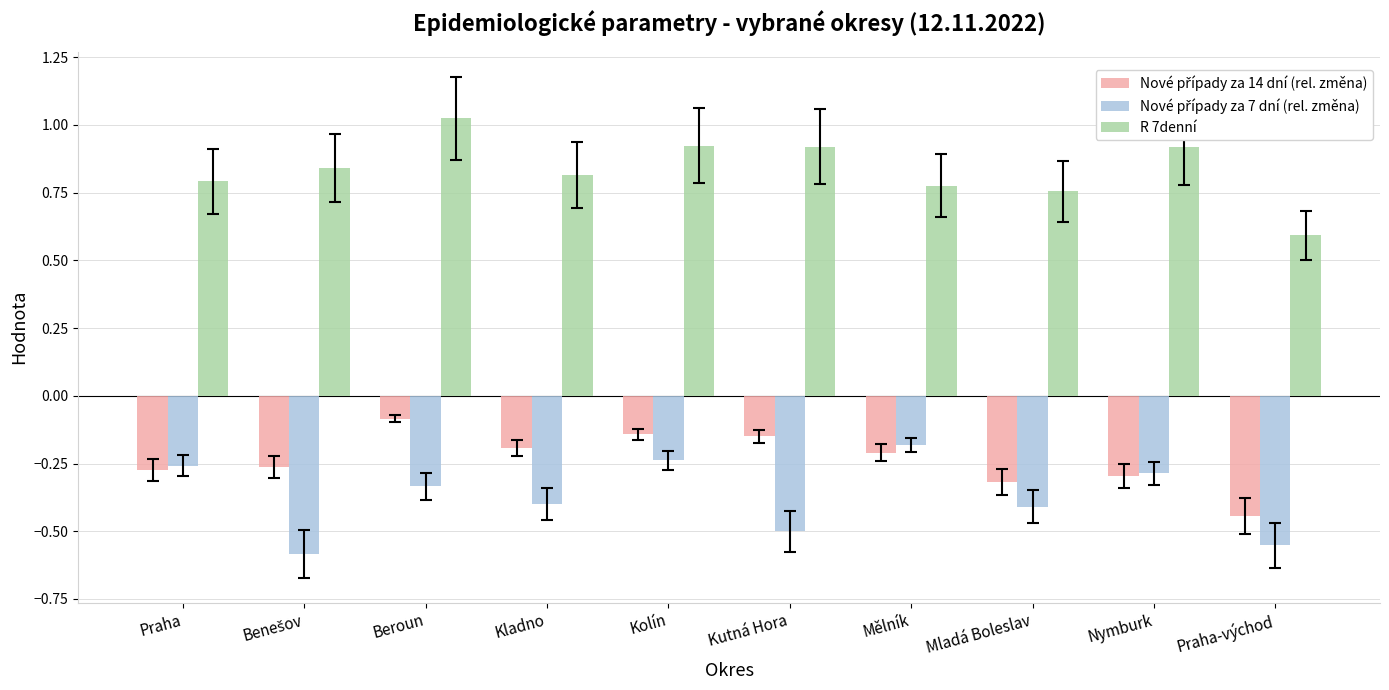

At which label does R 7denní reach its peak?

Beroun